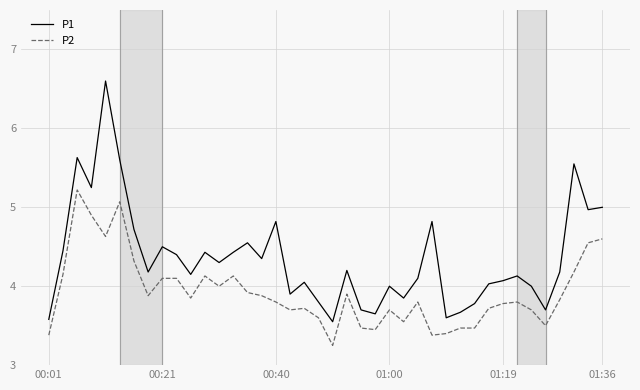

List the series in order of their overall mean, lowest first.

P2, P1